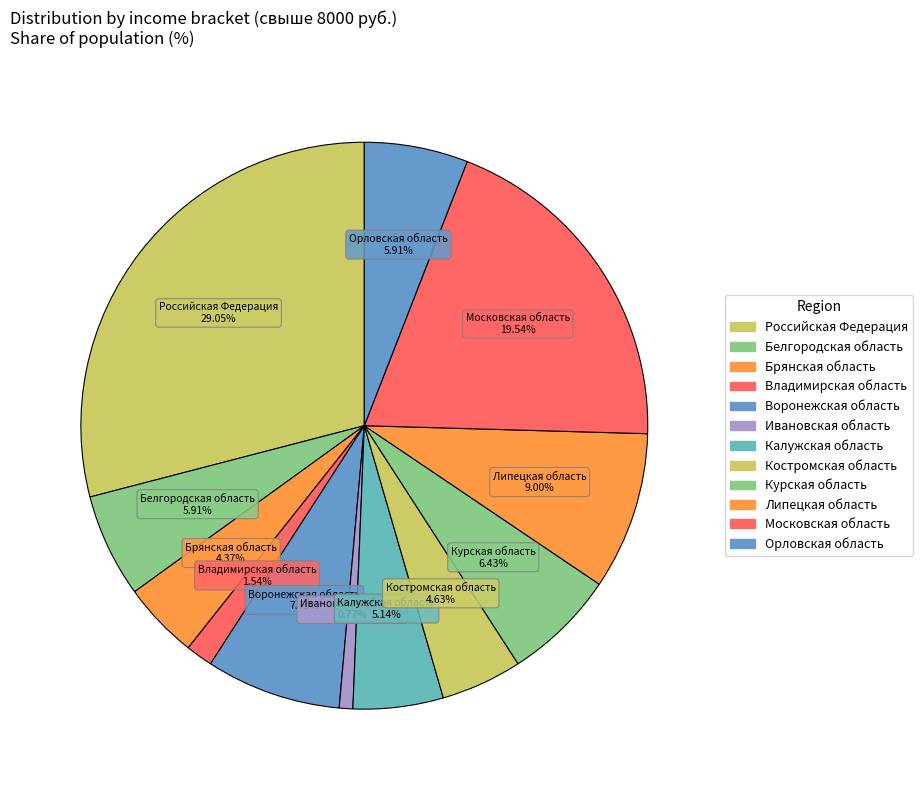

To the nearest percent, what is the combined percentage of Орловская область and Российская Федерация?

35%